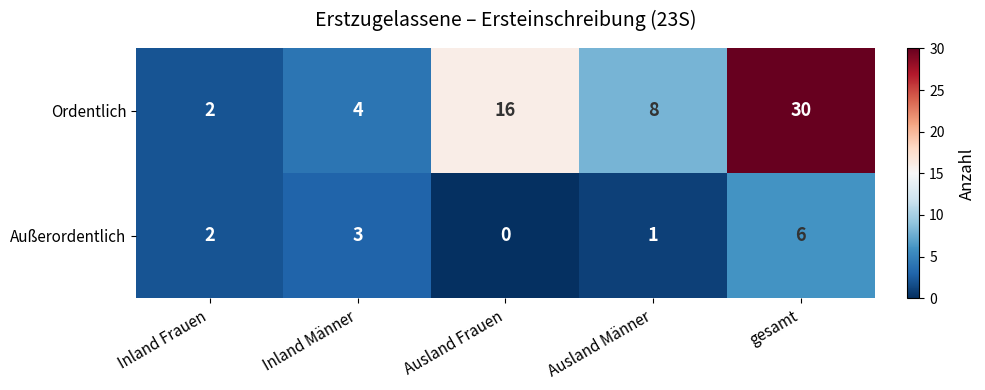

Which series has the widest spread of values?

Ordentlich